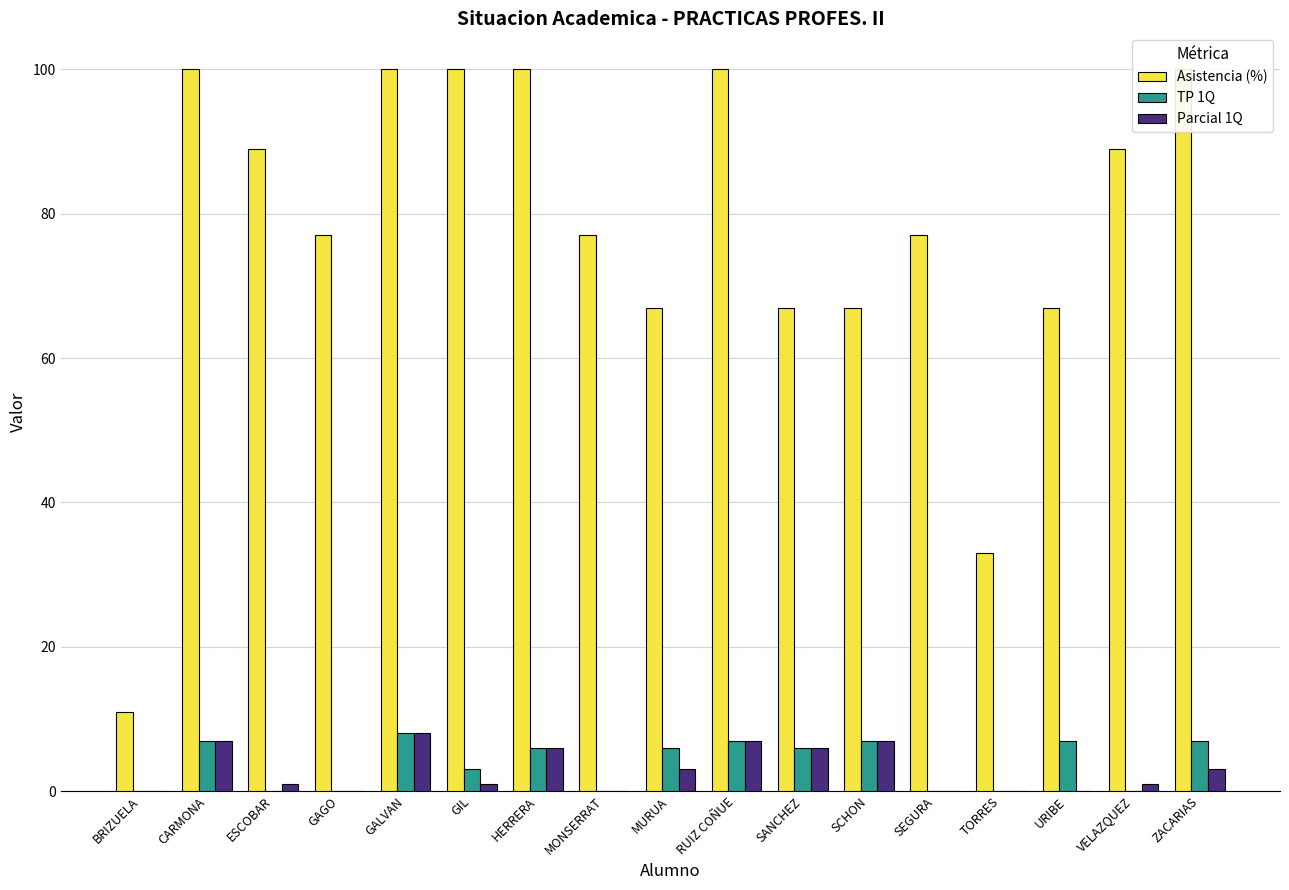

How many values in the Parcial 1Q series are below 1?

6